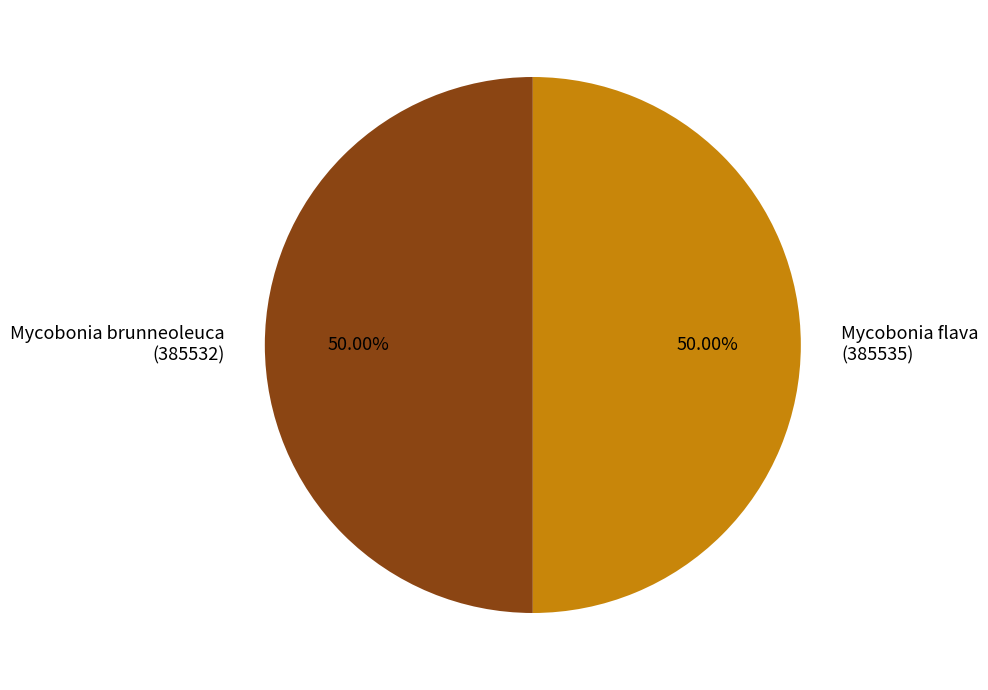

To the nearest percent, what portion does Mycobonia flava represent?

50%